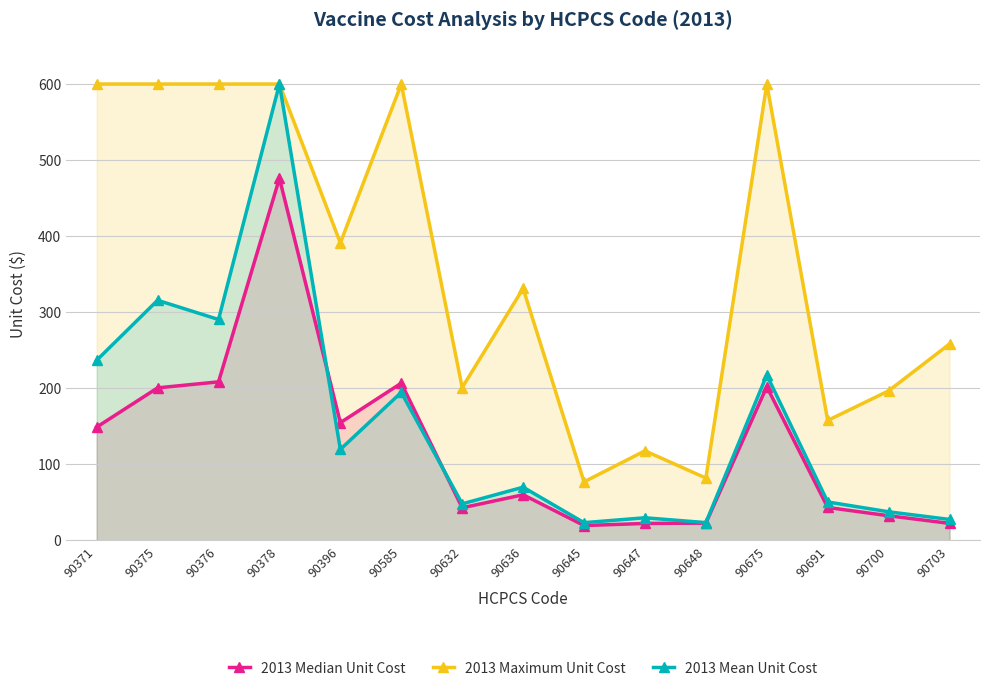

Read the 2013 Mean Unit Cost value at 90632.

47.9